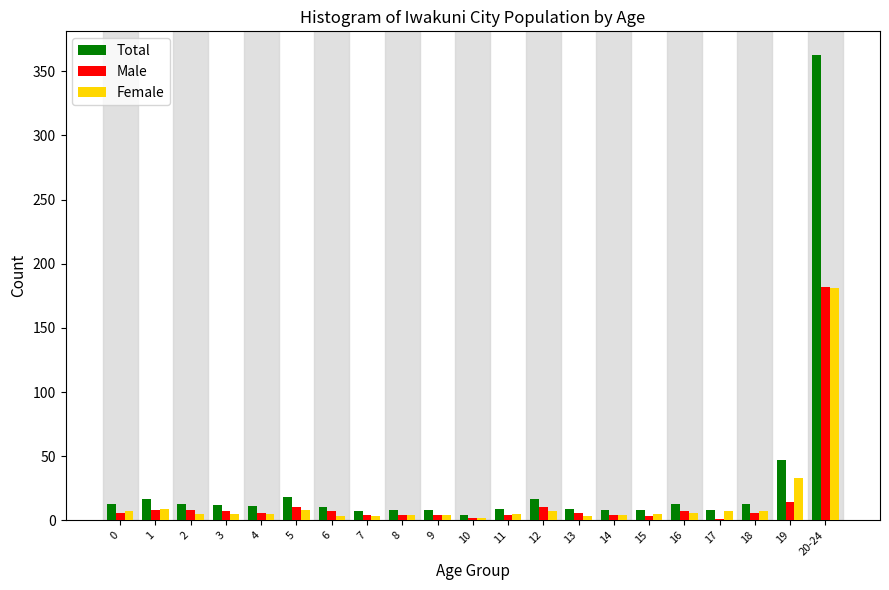

Is the value of Male at 17 greater than the value of Female at 20-24?

No